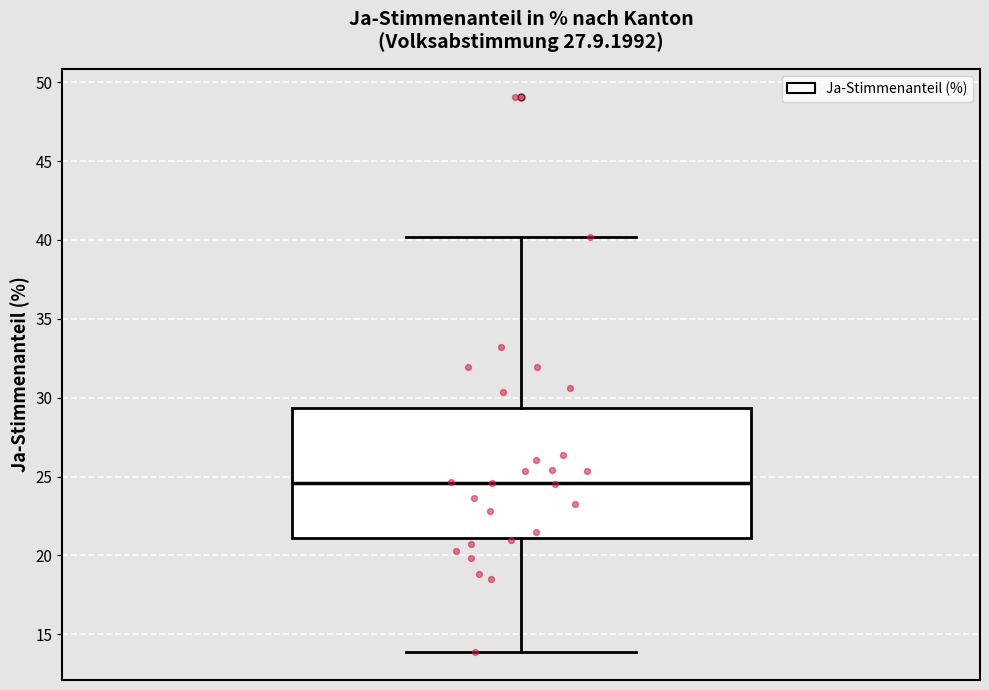

Where is the upper edge of the box on the y-axis? The values are not printed on the chart, so give them approximately, as read against the axis.

29.5